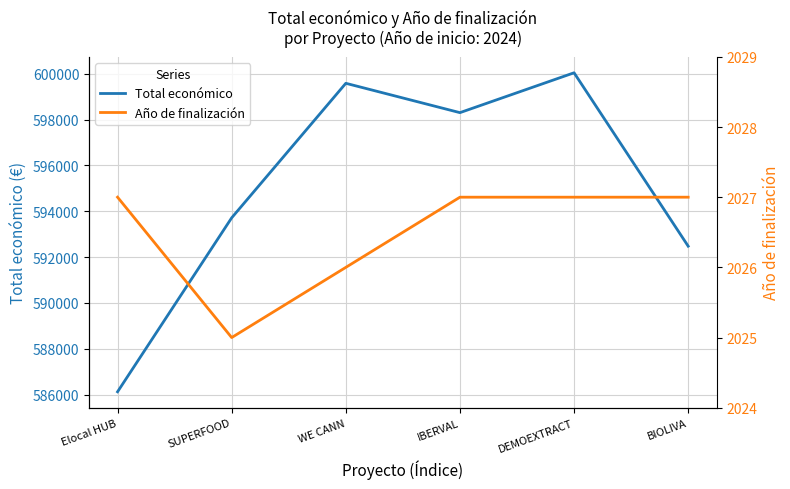

Reading right to left, transcribe all the data shown in this chart.

Total económico: 592475	600043	598303	599584	593713	586120
Año de finalización: 2027	2027	2027	2026	2025	2027